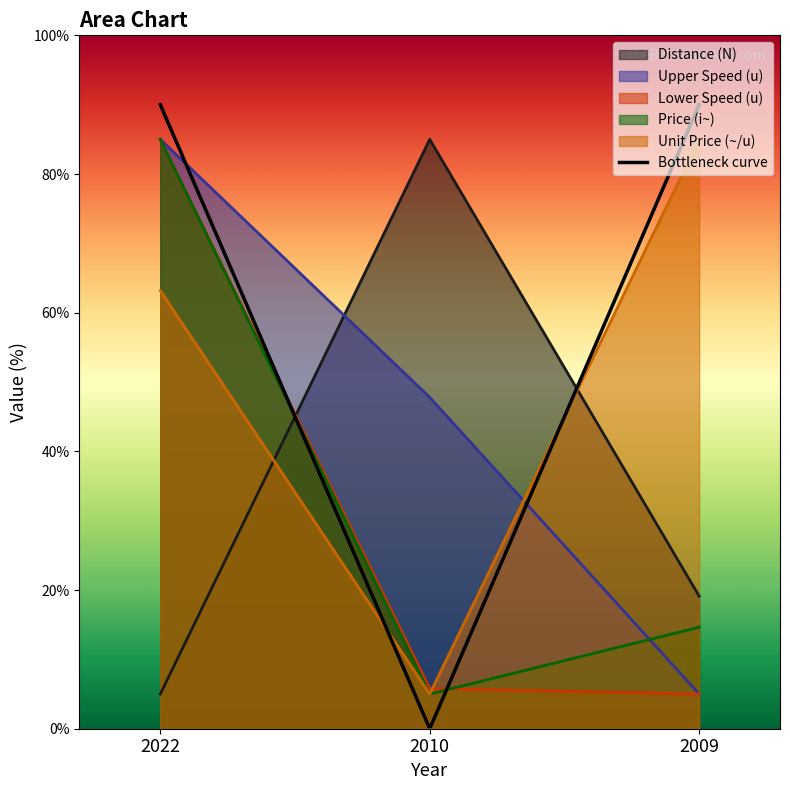

Is it true that Upper Speed (u) equals 47.8 at 2010?

True